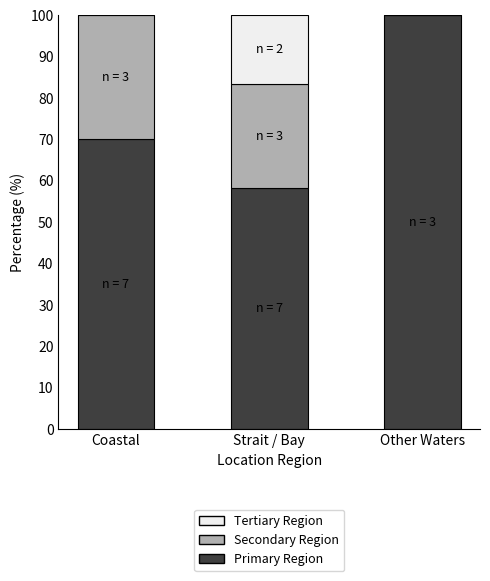

Reading left to right, what are the values for Primary Region?

Coastal=70.0	Strait / Bay=58.3	Other Waters=100.0